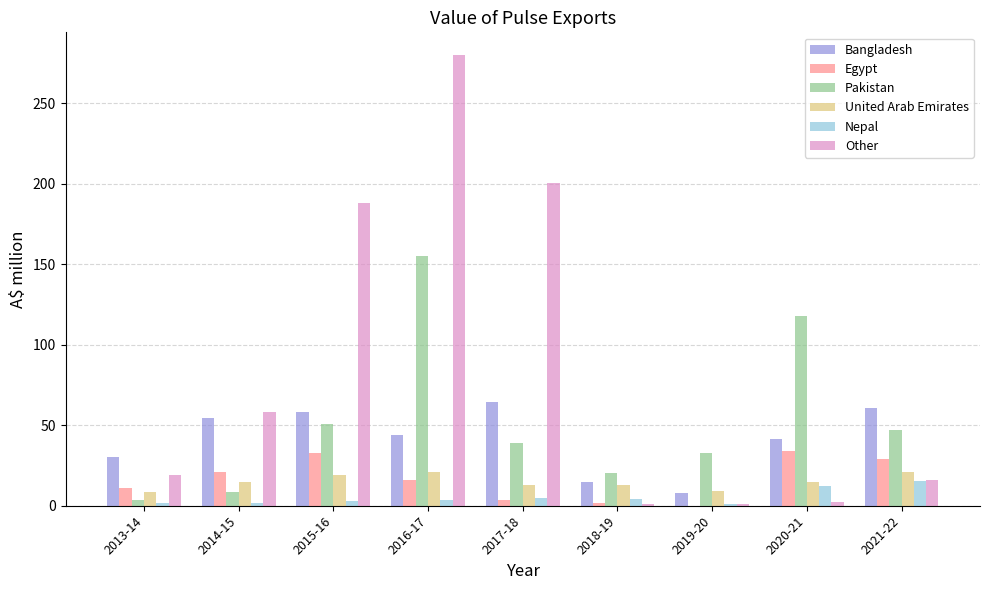

What is the sum of the Pakistan values at 2016-17 and 2013-14?

158.9